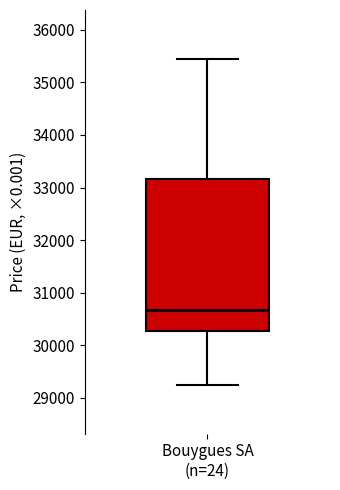

Read this box plot against the y-axis: the position of the median line, the range covered by the box, and the ends of both whiskers. The values are not printed on the chart, so give them approximately, as read against the axis.

median 30700, box 30300 to 33200, whiskers 29300 to 35400